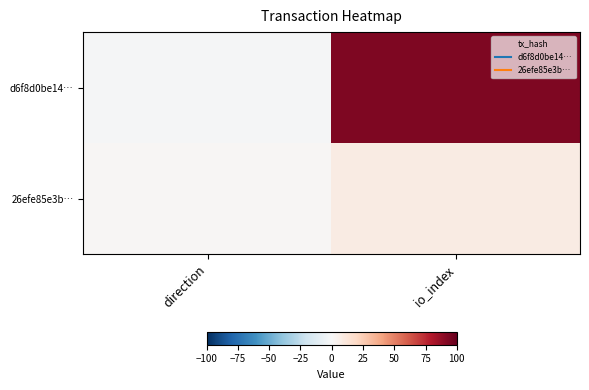

Which series changed the most between direction and io_index?

d6f8d0be14…